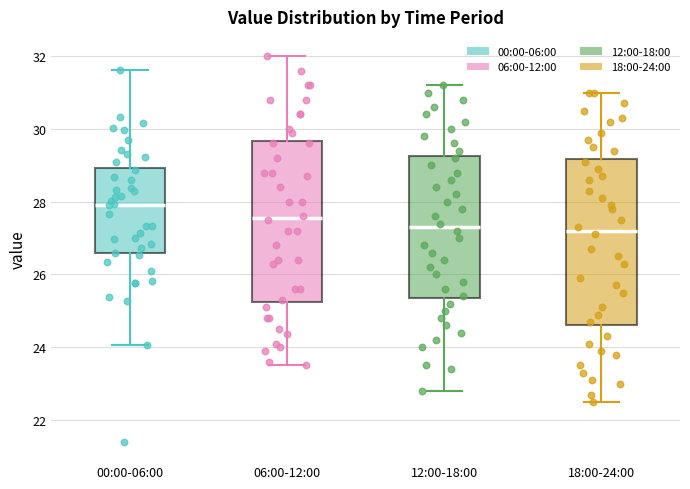

Reading left to right, transcribe this box plot: for each box, give where its median line is, the range the box spans, and where its two whiskers end, as read against the y-axis. The values are not printed on the chart, so give them approximately, as read against the axis.

00:00-06:00: median 28.0, box 26.6 to 29.0, whiskers 24.0 to 31.6
06:00-12:00: median 27.6, box 25.2 to 29.6, whiskers 23.6 to 32.0
12:00-18:00: median 27.4, box 25.4 to 29.2, whiskers 22.8 to 31.2
18:00-24:00: median 27.2, box 24.6 to 29.2, whiskers 22.6 to 31.0